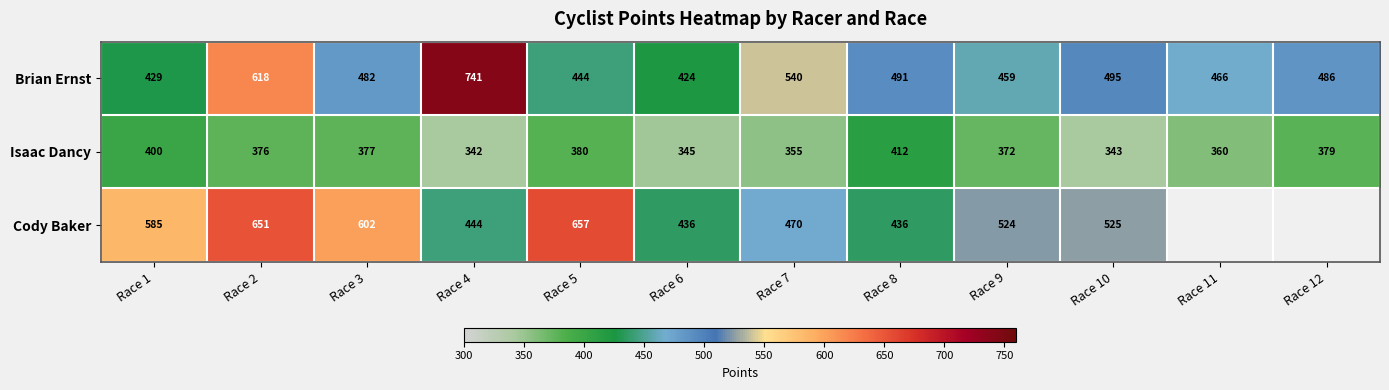

Which series changed the most between Race 2 and Race 3?

Brian Ernst